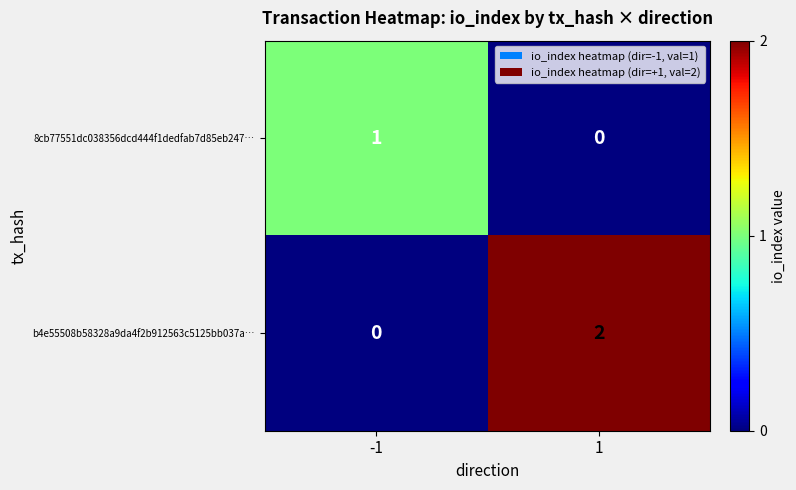

Which series has the widest spread of values?

b4e55508b58328a9da4f2b912563c5125bb037a…